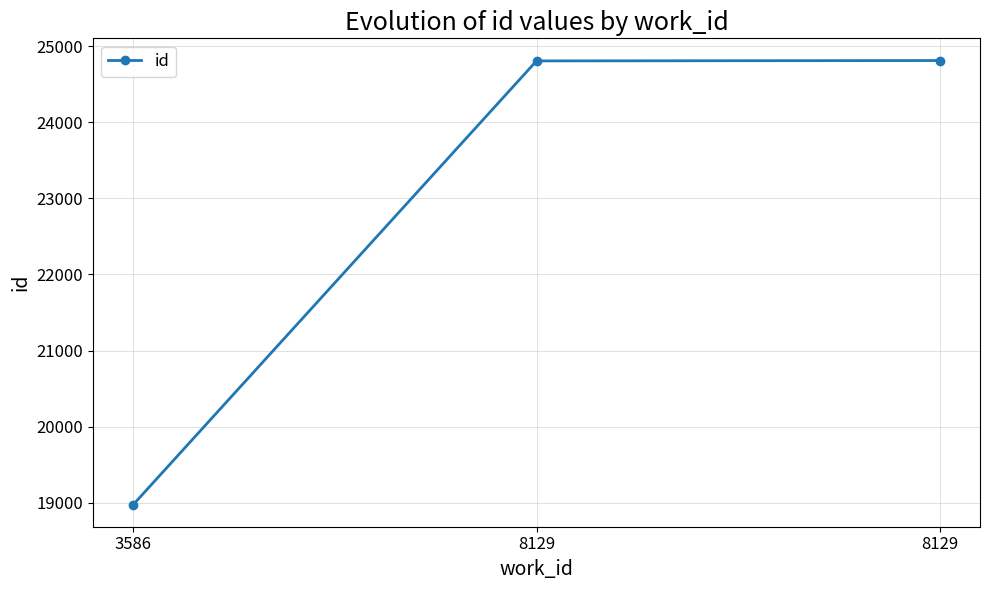

At which label is the value closest to 21894?

8129